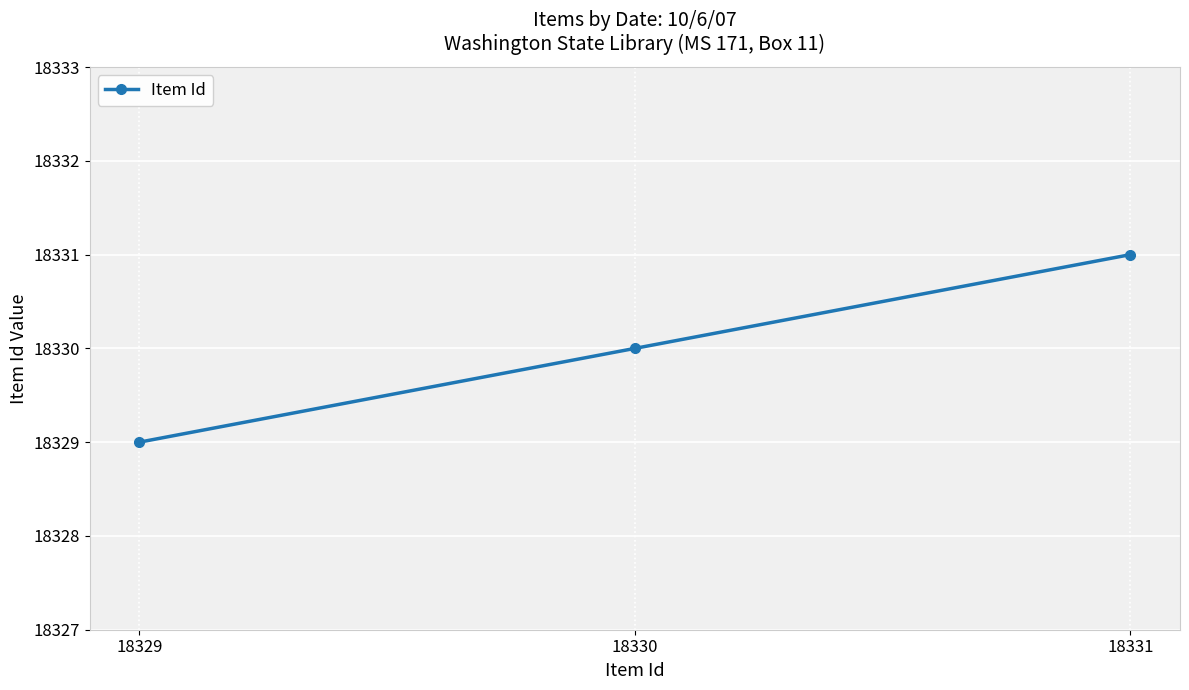

What is the change in value from 18329 to 18330?

+1